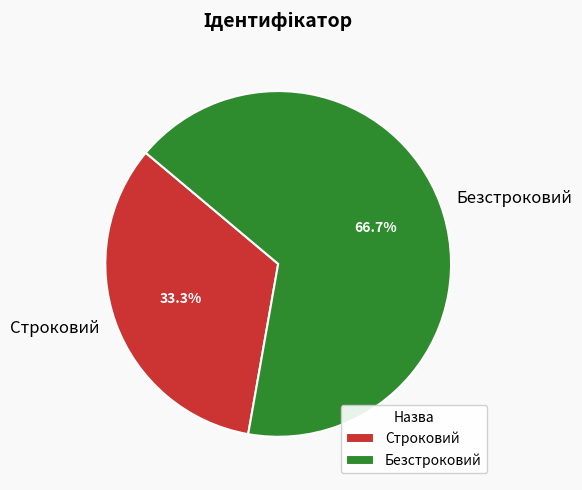

To the nearest percent, what portion does Безстроковий represent?

67%